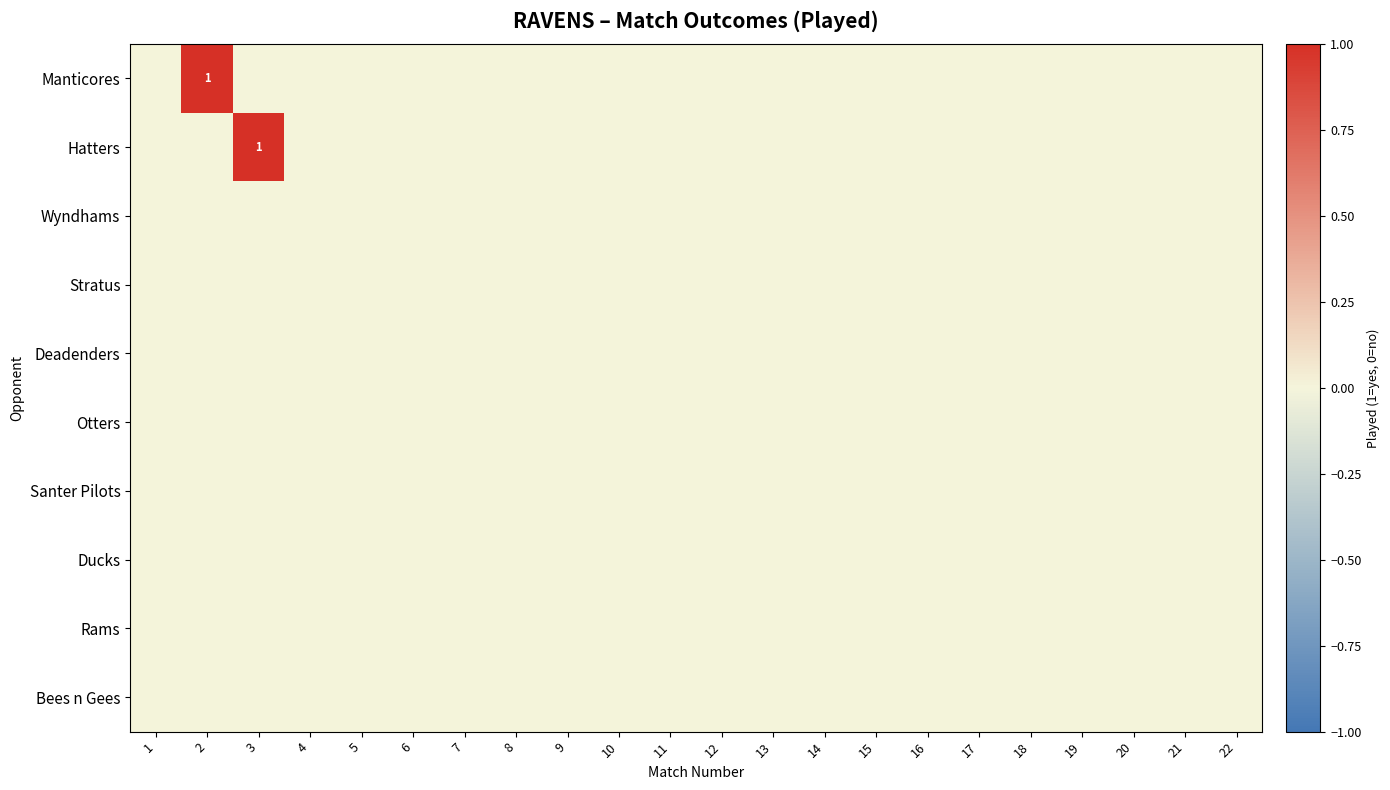

Which series has the widest spread of values?

Manticores